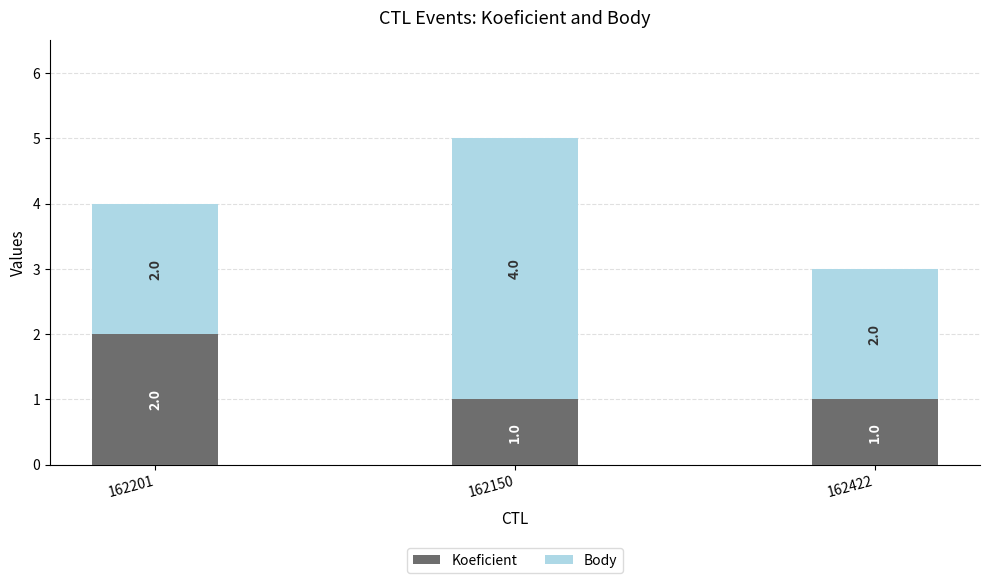

At which label does Koeficient reach its peak?

162201